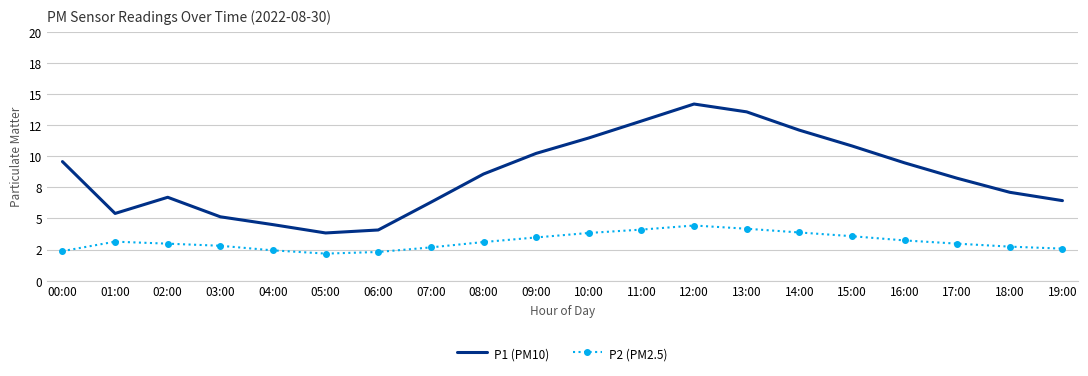

True or false: P1 (PM10) and P2 (PM2.5) intersect in this chart.

False